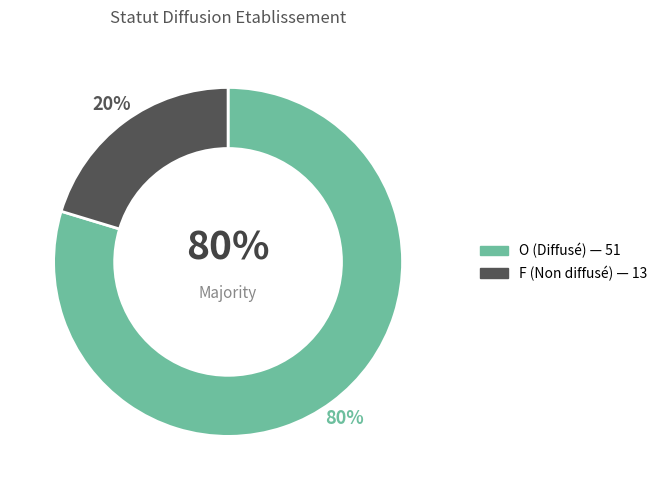

To the nearest percent, what portion does F represent?

20%